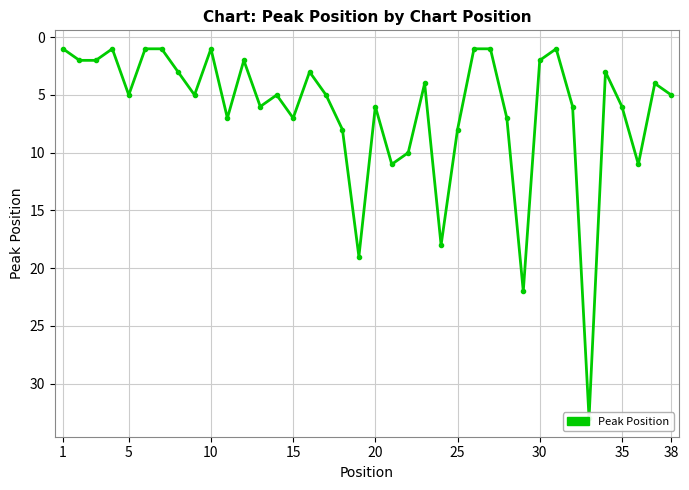

How many interior local valleys (lower than both neighbors) does the data have?

10